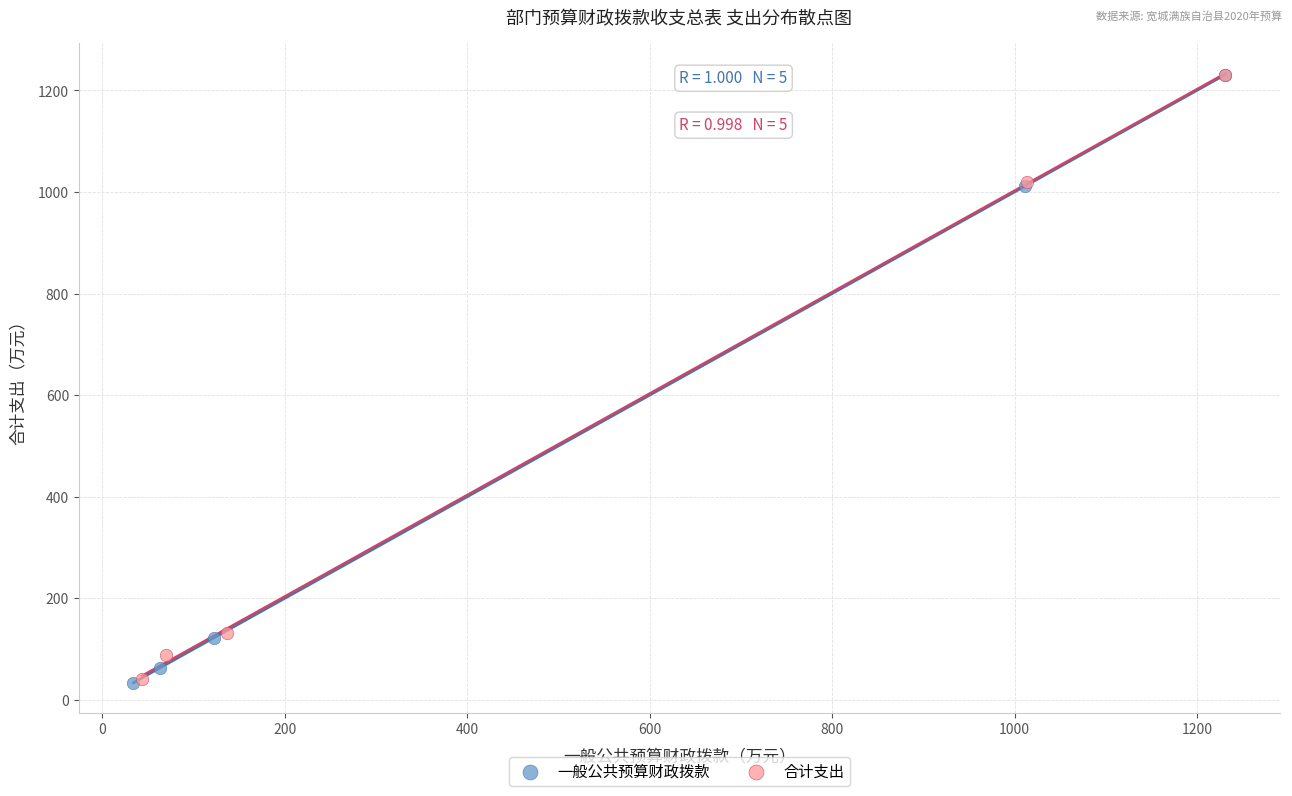

Which series has the widest spread of Y values?

一般公共预算财政拨款